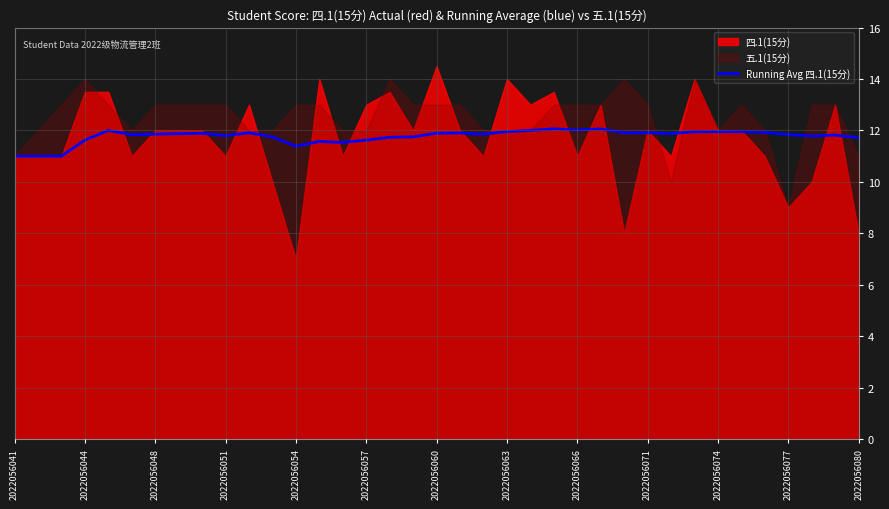

Where is the data nearest to the value 11?

2022056041